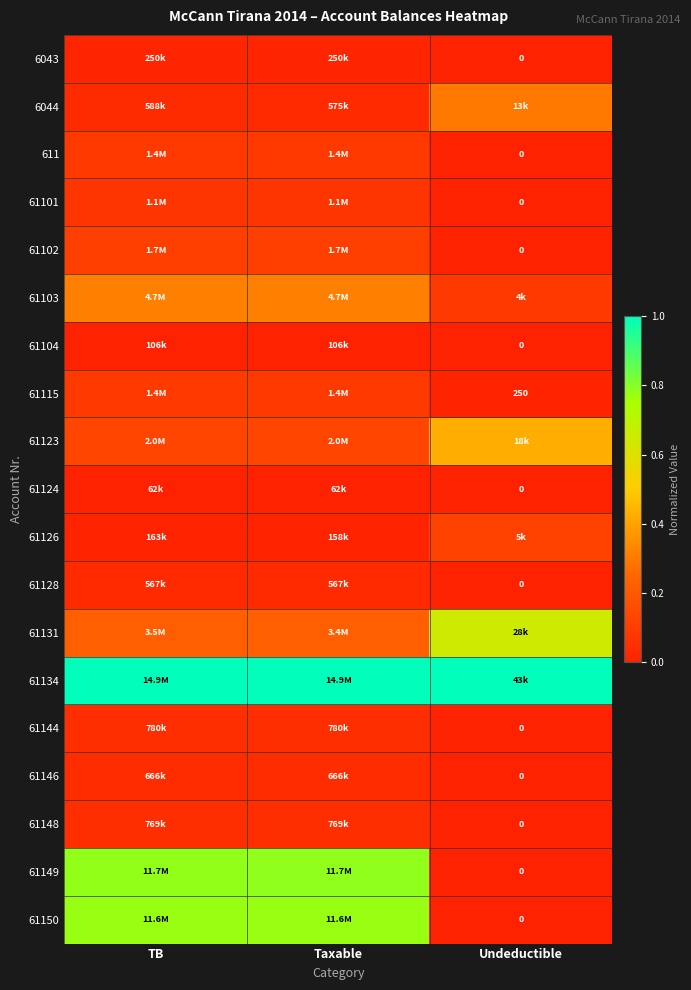

What is the difference between the highest and lowest values at Undeductible?

1.0